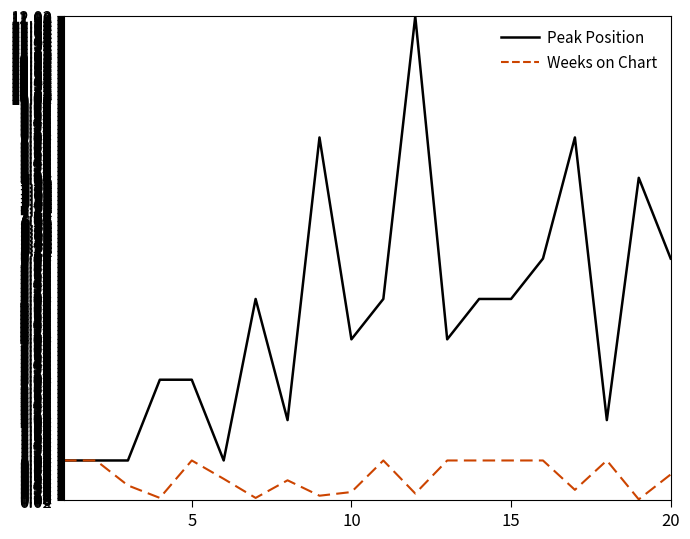

What is the greatest value displayed?

12.0